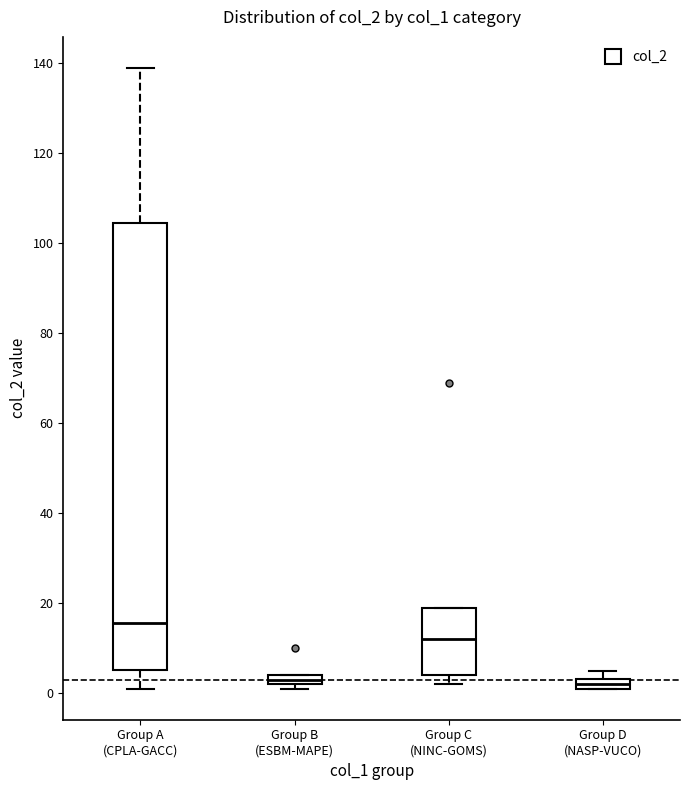

Where is the lower edge of the box for Group D (NASP-VUCO) on the y-axis? The values are not printed on the chart, so give them approximately, as read against the axis.

2